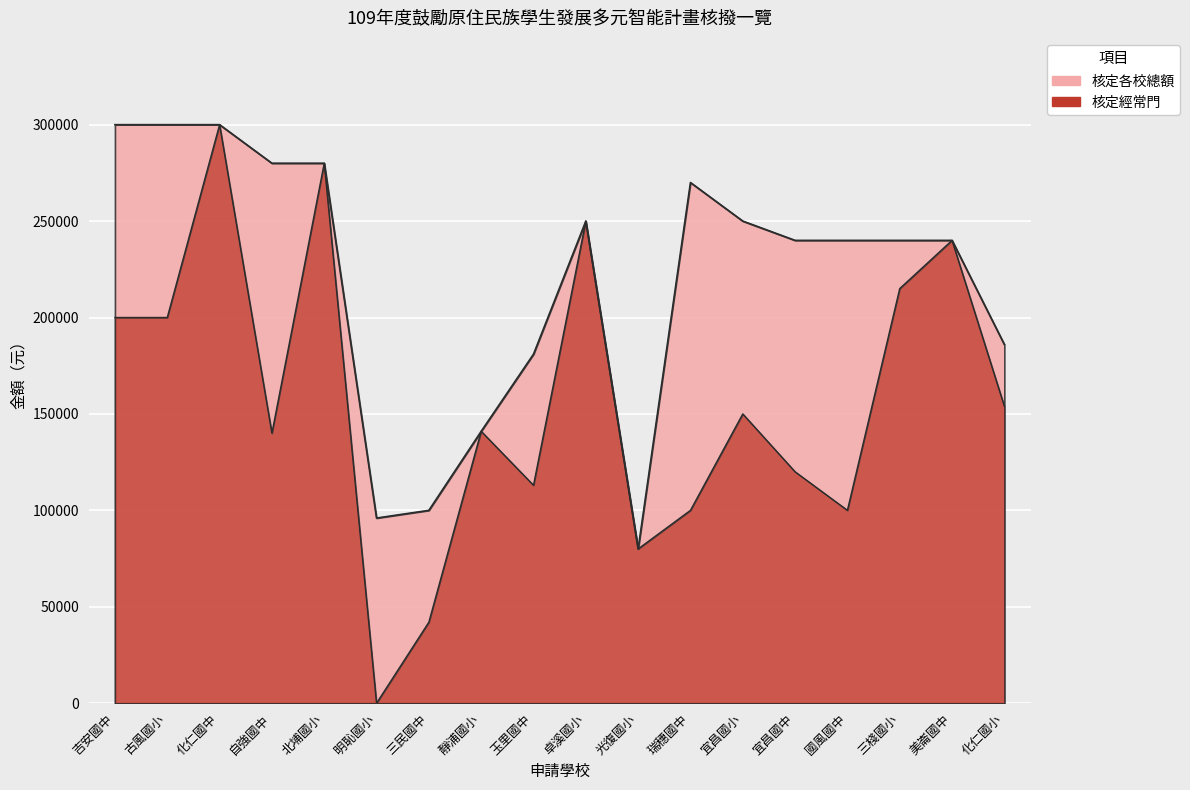

What is the sum of the 核定各校總額 values at 光復國小 and 卓溪國小?

330000